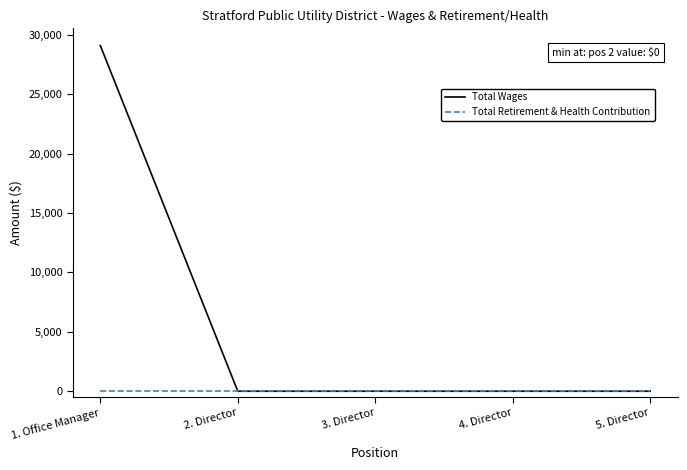

List the series in order of their overall mean, highest first.

Total Wages, Total Retirement & Health Contribution